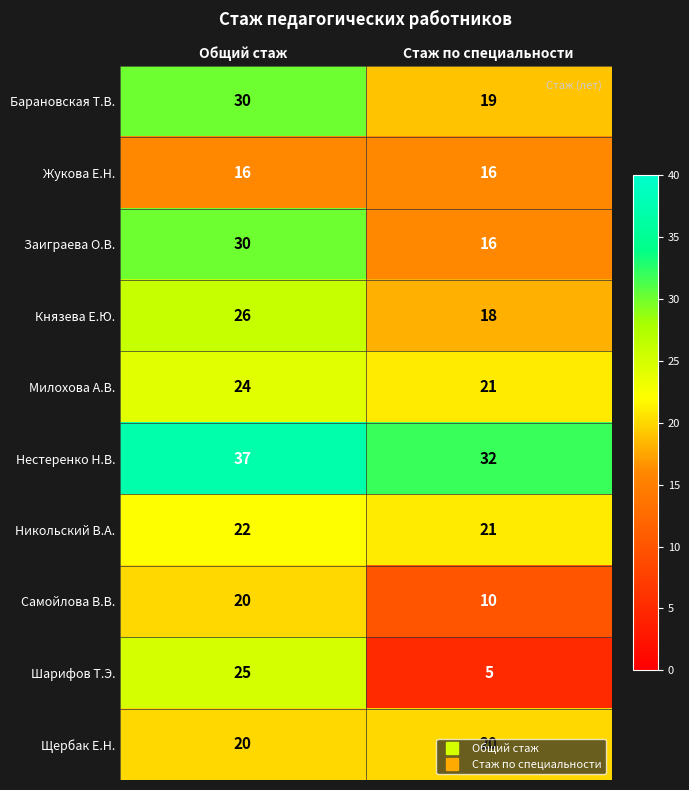

What is the minimum value shown in the chart?

5